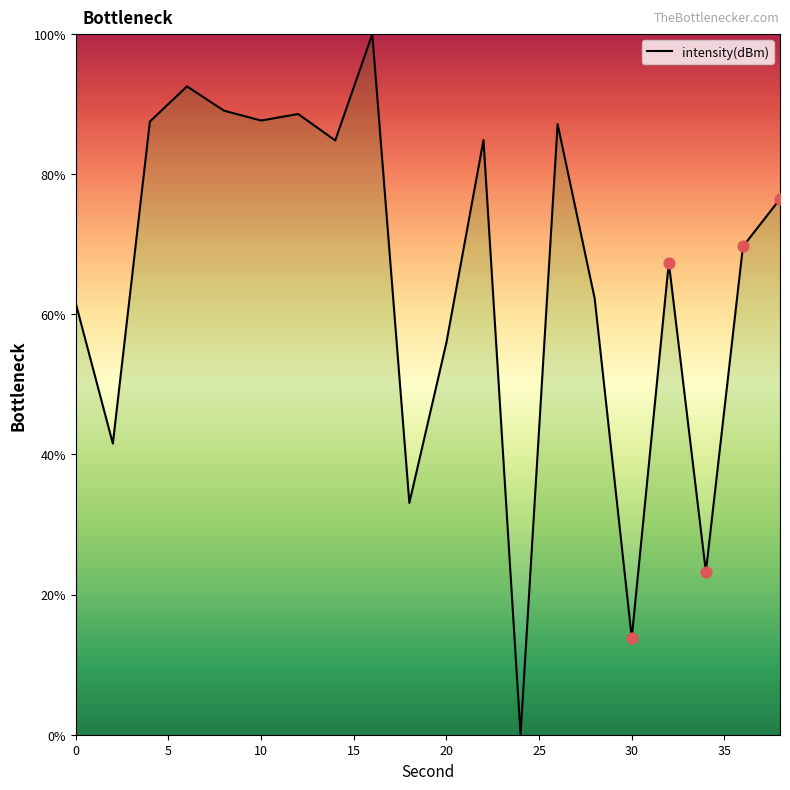

What is the maximum value shown in the chart?

100.0